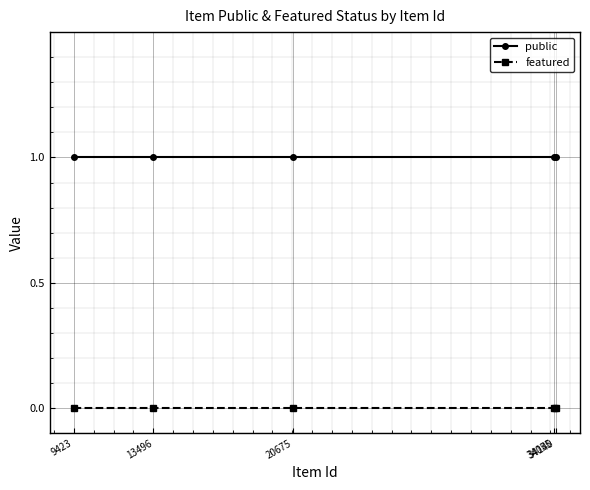

At 9423, list the series in order from smallest to largest.

featured, public